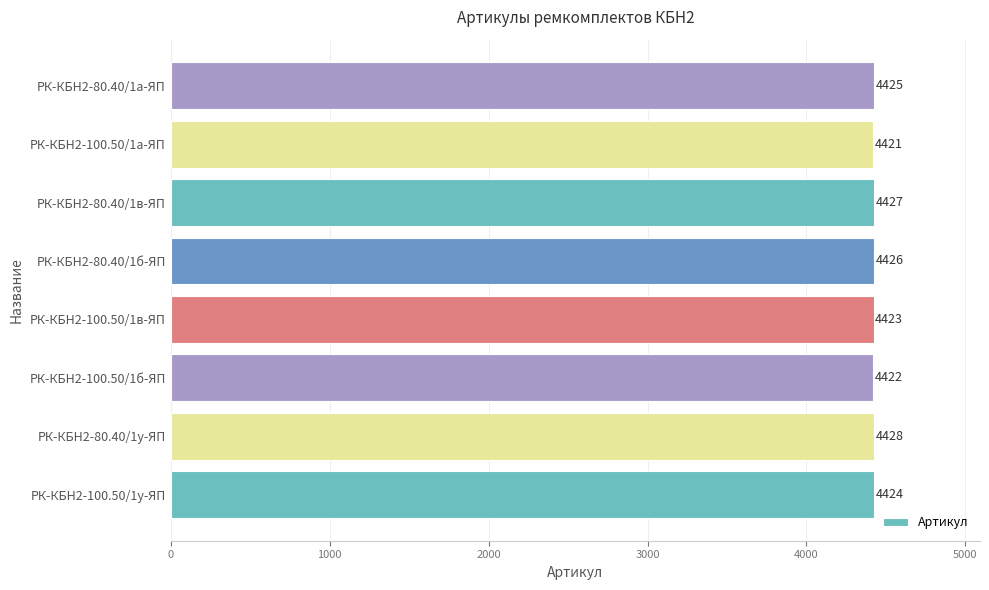

Reading bottom to top, extract all data points from this chart.

РК-КБН2-100.50/1у-ЯП=4424	РК-КБН2-80.40/1у-ЯП=4428	РК-КБН2-100.50/1б-ЯП=4422	РК-КБН2-100.50/1в-ЯП=4423	РК-КБН2-80.40/1б-ЯП=4426	РК-КБН2-80.40/1в-ЯП=4427	РК-КБН2-100.50/1а-ЯП=4421	РК-КБН2-80.40/1а-ЯП=4425